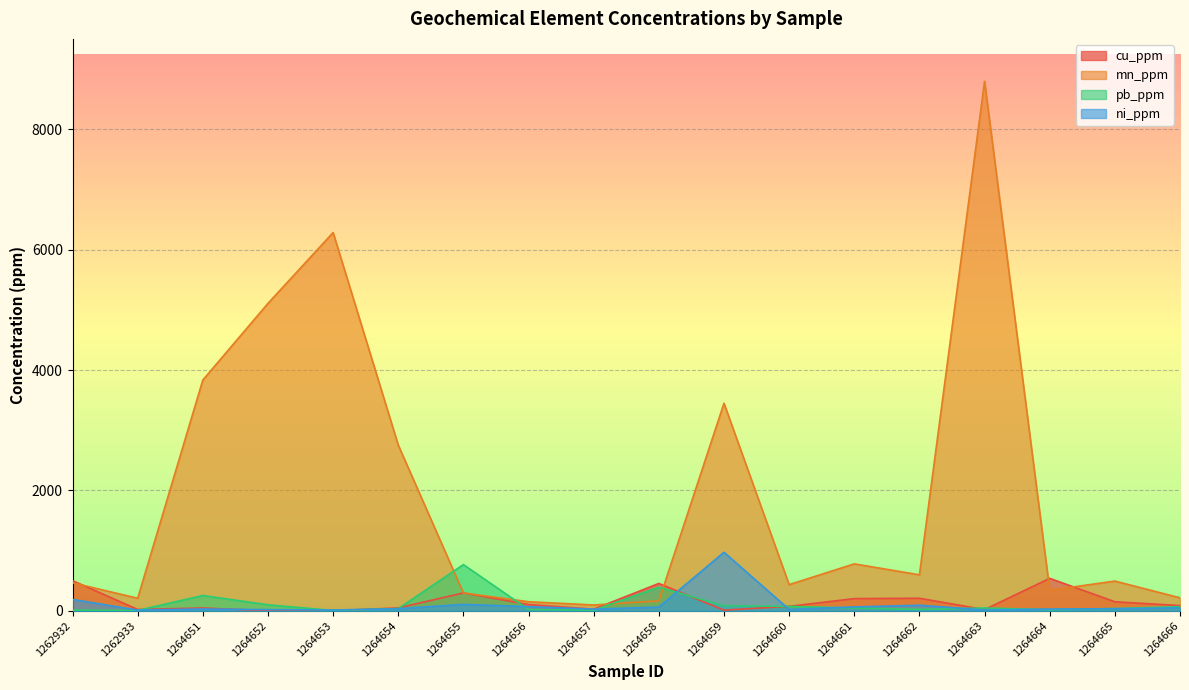

What is the lowest value of the ni_ppm series?

11.9